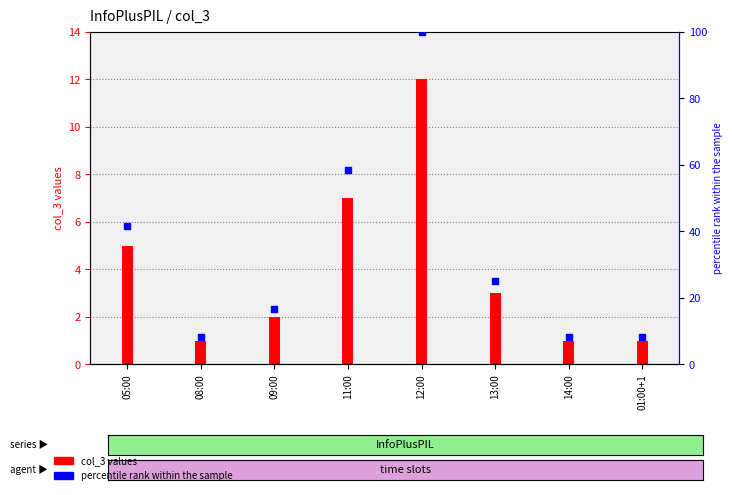

Is the value of col_3 at 12:00 greater than the value of percentile rank within the sample at 13:00?

No